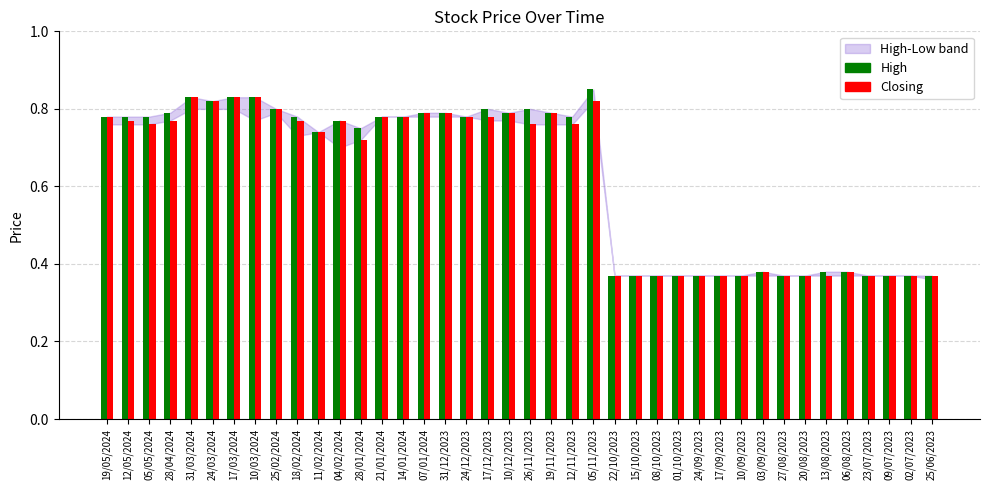

Is the value of High at 12/05/2024 greater than the value of Closing at 10/03/2024?

No